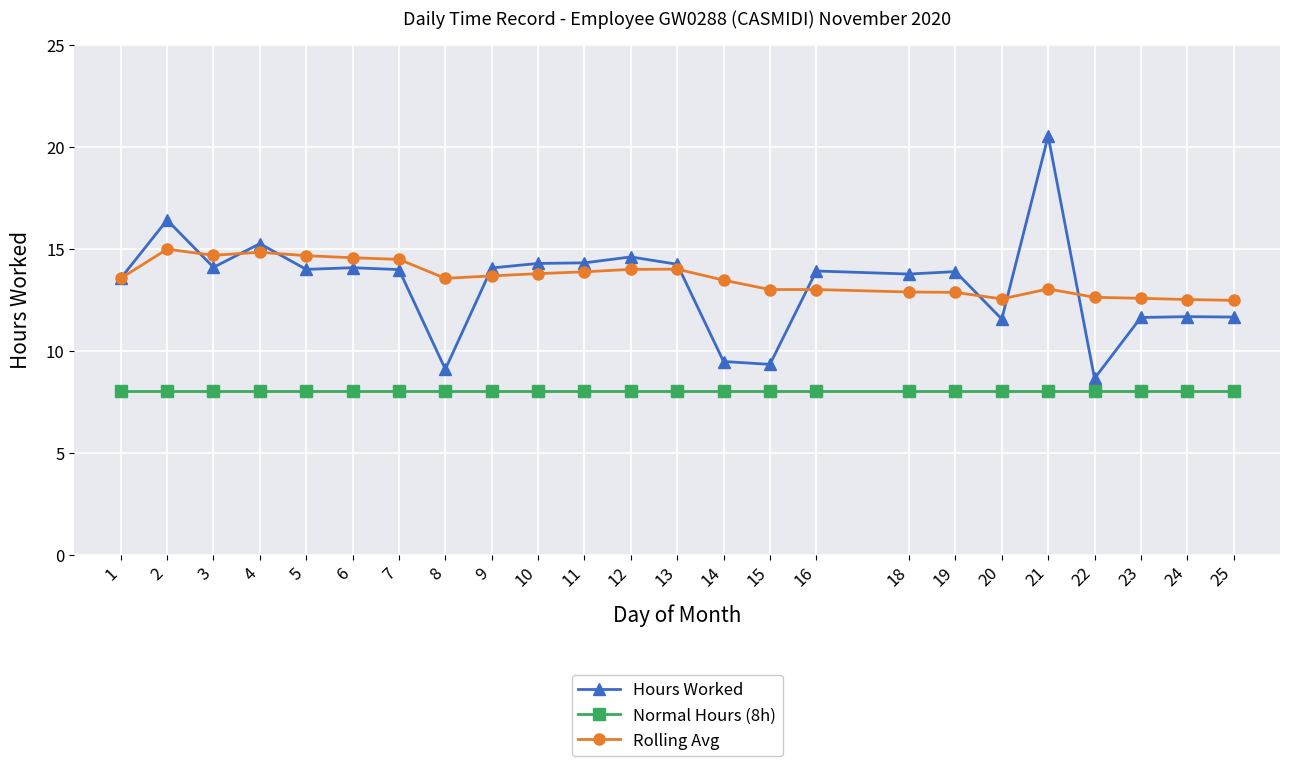

True or false: Normal Hours (8h) and Hours Worked cross at least once.

False